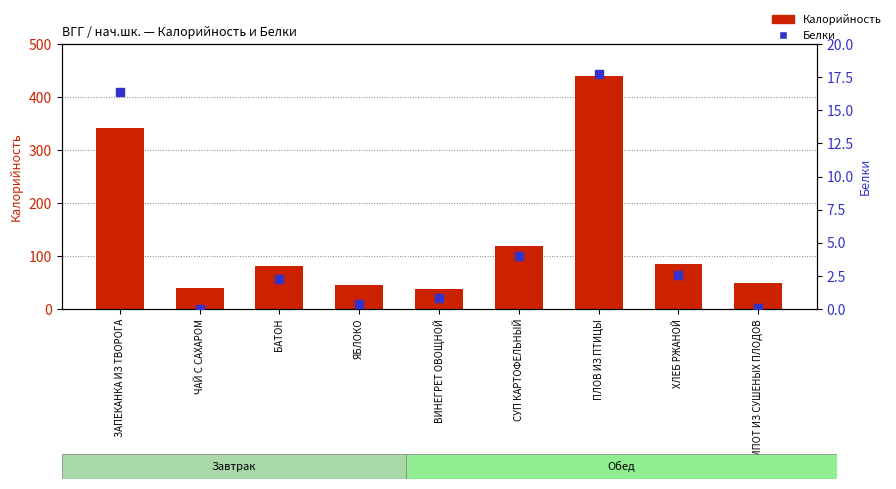

Is the value of Калорийность at ЧАЙ С САХАРОМ greater than the value of Белки at СУП КАРТОФЕЛЬНЫЙ?

Yes